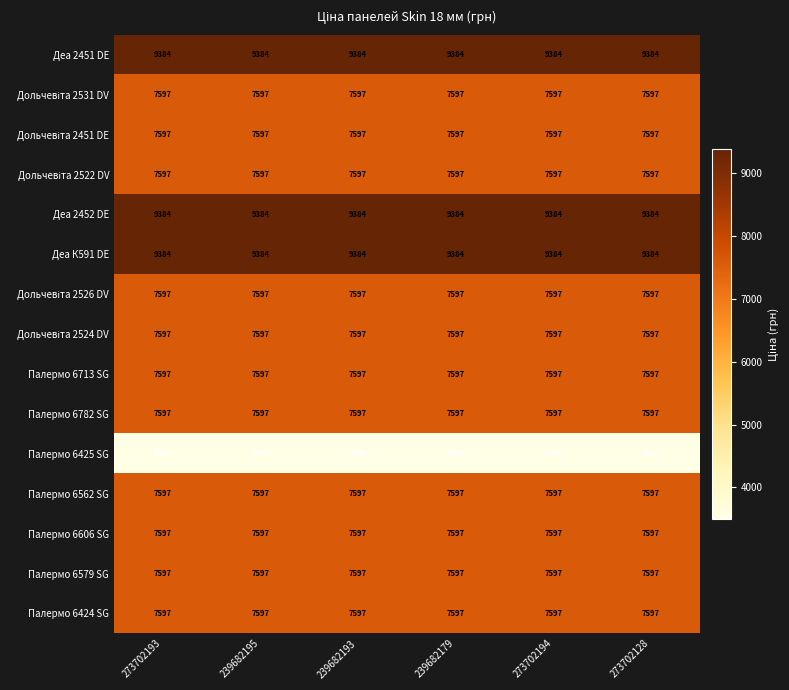

What is the sum of all Палермо 6562 SG values?

45582